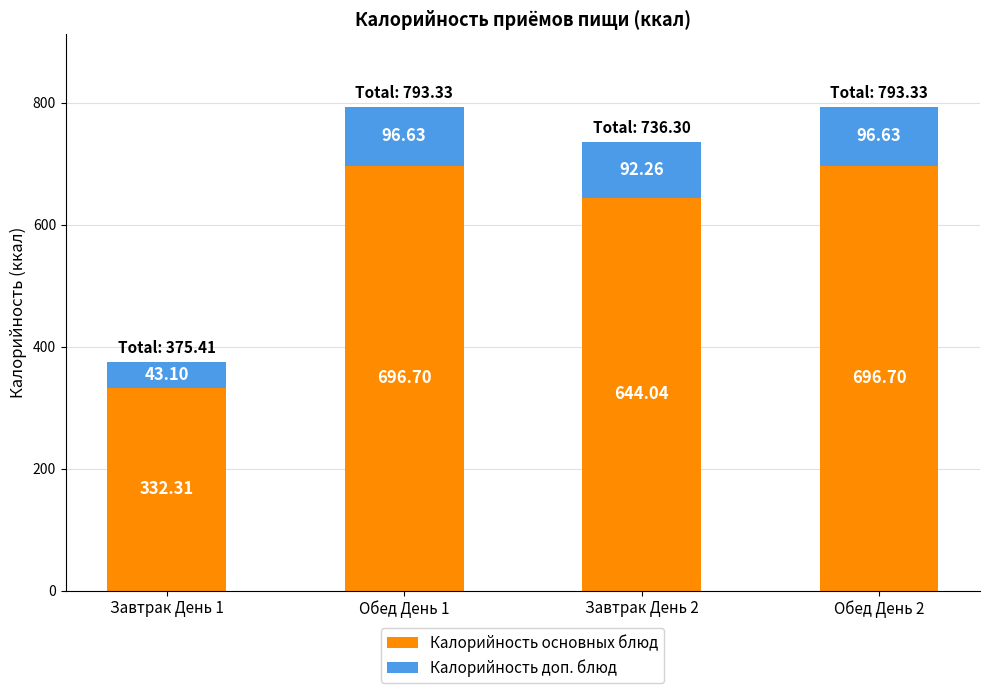

What is the total value across all series at Завтрак День 2?

736.3